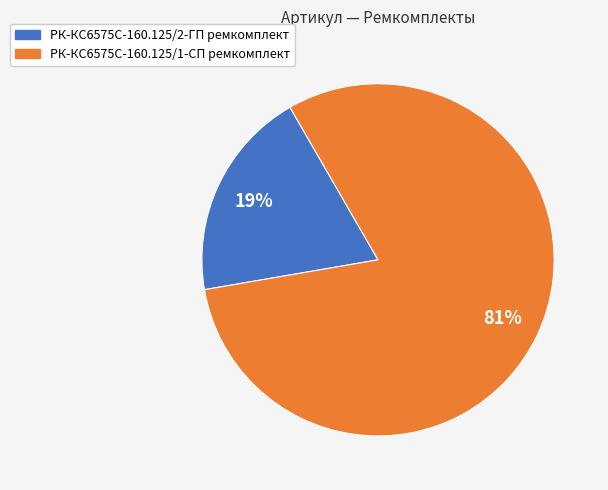

How many segments does this pie chart have?

2